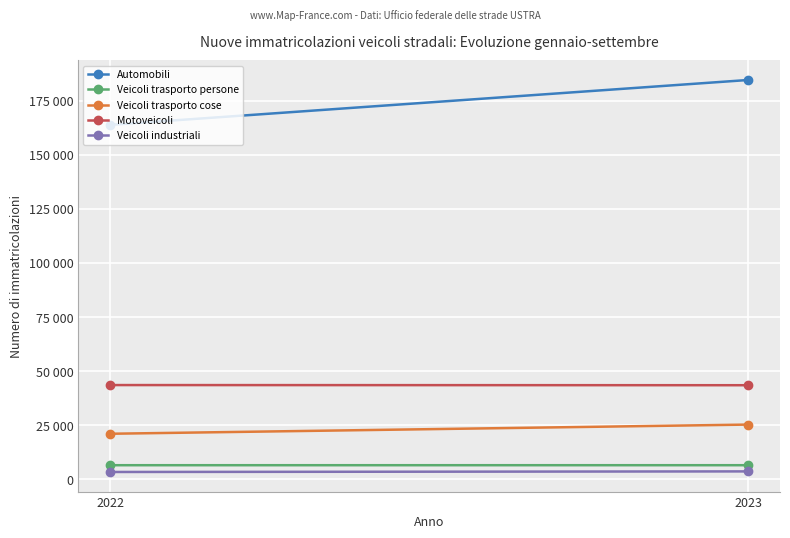

The value of Veicoli trasporto cose at 2023 is 13692. True or false?

False